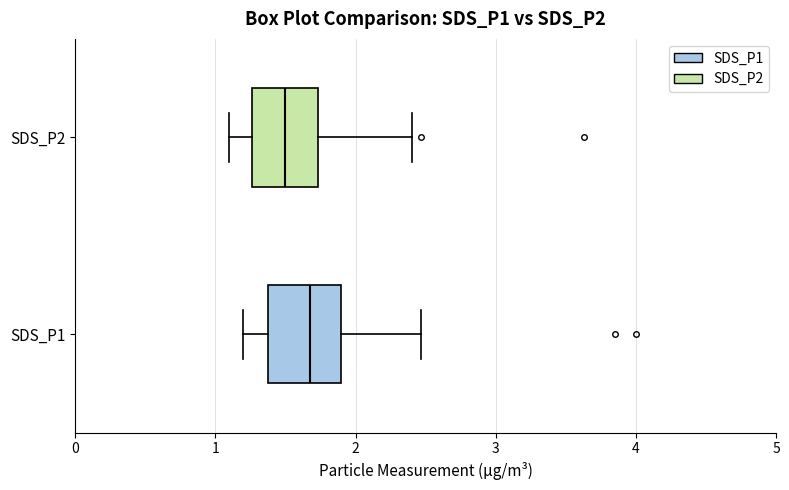

Where is the left edge of the box for SDS_P2 on the x-axis? The values are not printed on the chart, so give them approximately, as read against the axis.

1.3